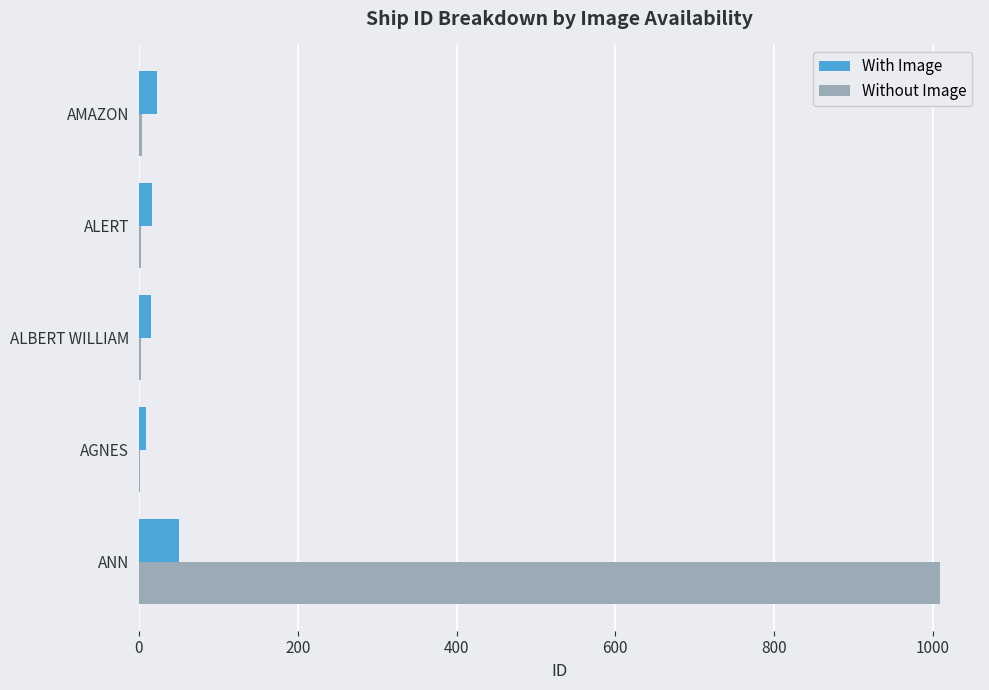

At which label is Without Image closest to 505?

AMAZON